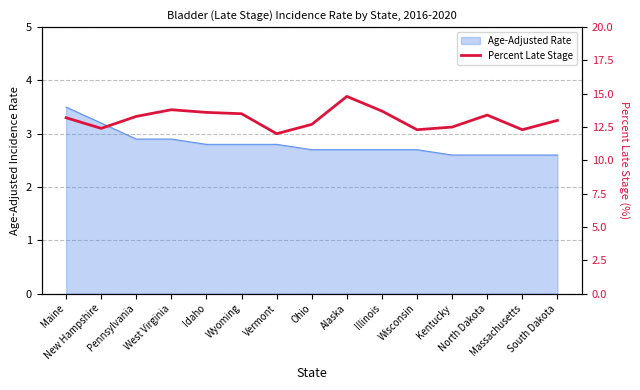

At which category does the data reach its first local peak?

West Virginia